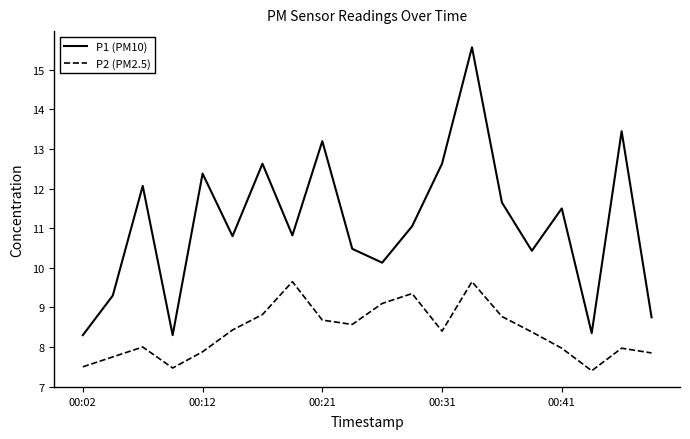

What are all the series names shown in the legend?

P1 (PM10), P2 (PM2.5)